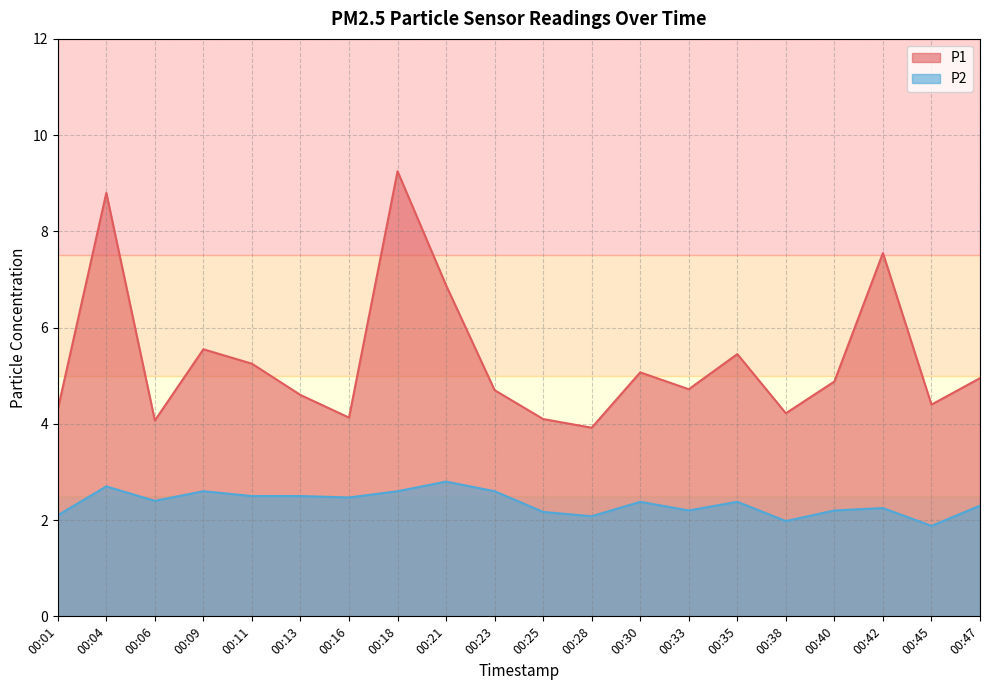

What is the value of the P2 point at the 14th from the left?

2.2